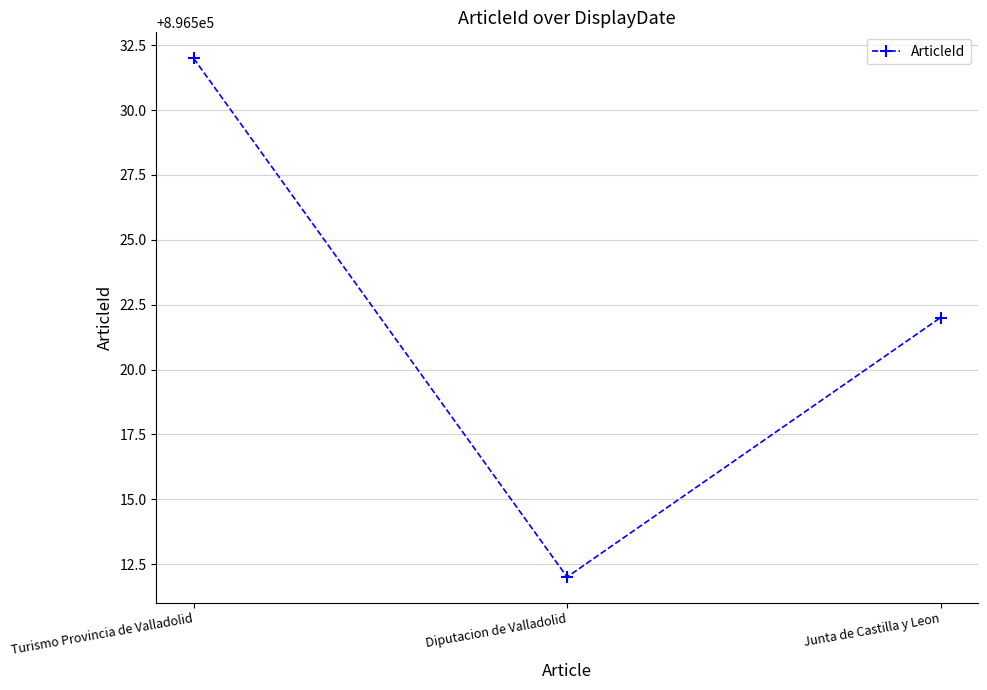

At which category does the chart reach its peak across all series?

Turismo Provincia de Valladolid